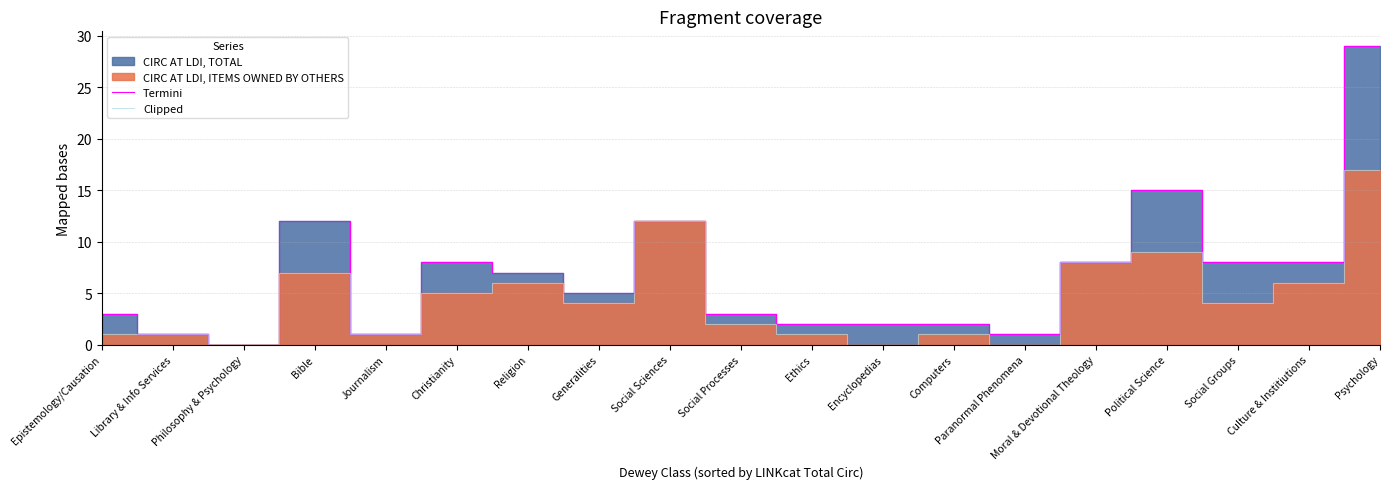

Where is the first local minimum for Clipped?

Philosophy & Psychology